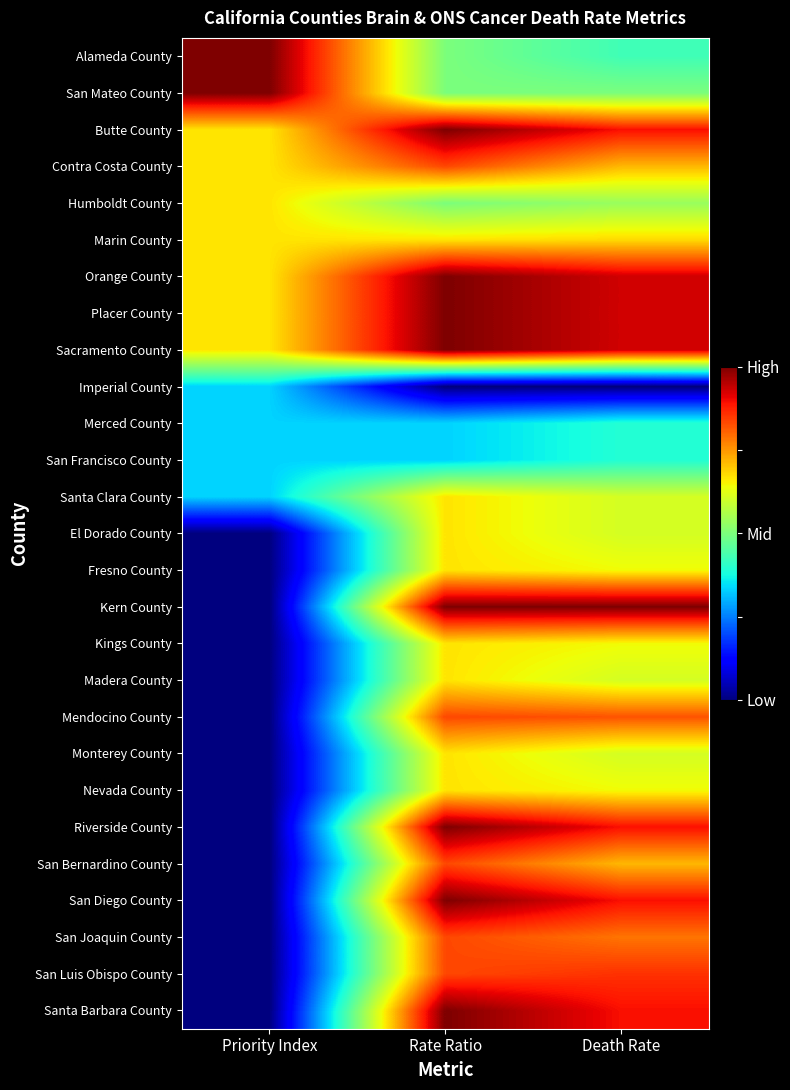

Reading right to left, extract all data points from this chart.

Alameda County: Death Rate=0.4	Rate Ratio=0.5	Priority Index=1.0
San Mateo County: Death Rate=0.5	Rate Ratio=0.5	Priority Index=1.0
Butte County: Death Rate=0.9	Rate Ratio=1.0	Priority Index=0.7
Contra Costa County: Death Rate=0.7	Rate Ratio=0.8	Priority Index=0.7
Humboldt County: Death Rate=0.5	Rate Ratio=0.5	Priority Index=0.7
Marin County: Death Rate=0.7	Rate Ratio=0.7	Priority Index=0.7
Orange County: Death Rate=0.9	Rate Ratio=1.0	Priority Index=0.7
Placer County: Death Rate=0.9	Rate Ratio=1.0	Priority Index=0.7
Sacramento County: Death Rate=0.9	Rate Ratio=1.0	Priority Index=0.7
Imperial County: Death Rate=0.0	Rate Ratio=0.0	Priority Index=0.3
Merced County: Death Rate=0.4	Rate Ratio=0.3	Priority Index=0.3
San Francisco County: Death Rate=0.4	Rate Ratio=0.3	Priority Index=0.3
Santa Clara County: Death Rate=0.6	Rate Ratio=0.7	Priority Index=0.3
El Dorado County: Death Rate=0.6	Rate Ratio=0.7	Priority Index=0.0
Fresno County: Death Rate=0.6	Rate Ratio=0.7	Priority Index=0.0
Kern County: Death Rate=1.0	Rate Ratio=1.0	Priority Index=0.0
Kings County: Death Rate=0.6	Rate Ratio=0.7	Priority Index=0.0
Madera County: Death Rate=0.6	Rate Ratio=0.7	Priority Index=0.0
Mendocino County: Death Rate=0.8	Rate Ratio=0.8	Priority Index=0.0
Monterey County: Death Rate=0.6	Rate Ratio=0.7	Priority Index=0.0
Nevada County: Death Rate=0.6	Rate Ratio=0.7	Priority Index=0.0
Riverside County: Death Rate=0.9	Rate Ratio=1.0	Priority Index=0.0
San Bernardino County: Death Rate=0.7	Rate Ratio=0.8	Priority Index=0.0
San Diego County: Death Rate=0.9	Rate Ratio=1.0	Priority Index=0.0
San Joaquin County: Death Rate=0.8	Rate Ratio=0.8	Priority Index=0.0
San Luis Obispo County: Death Rate=0.9	Rate Ratio=0.8	Priority Index=0.0
Santa Barbara County: Death Rate=0.9	Rate Ratio=1.0	Priority Index=0.0